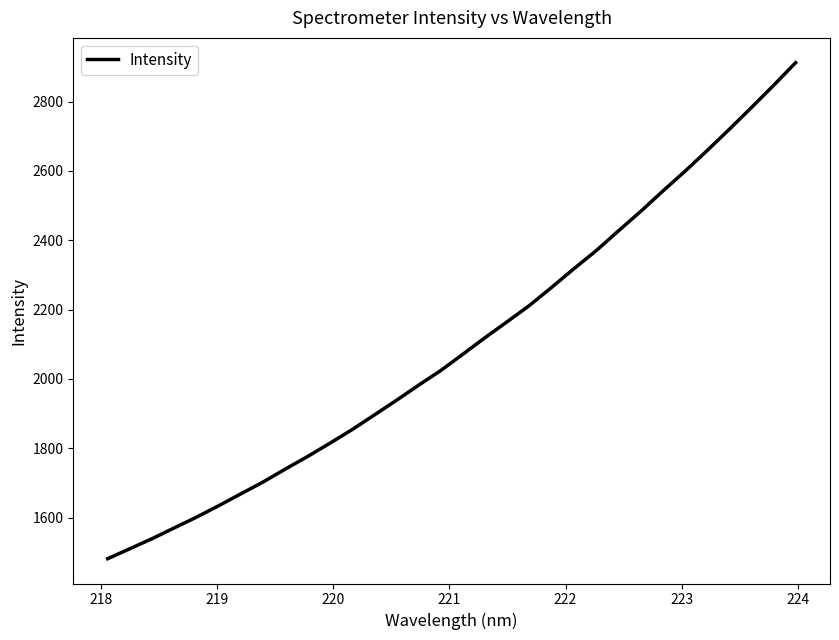

What is the average value?

2100.7